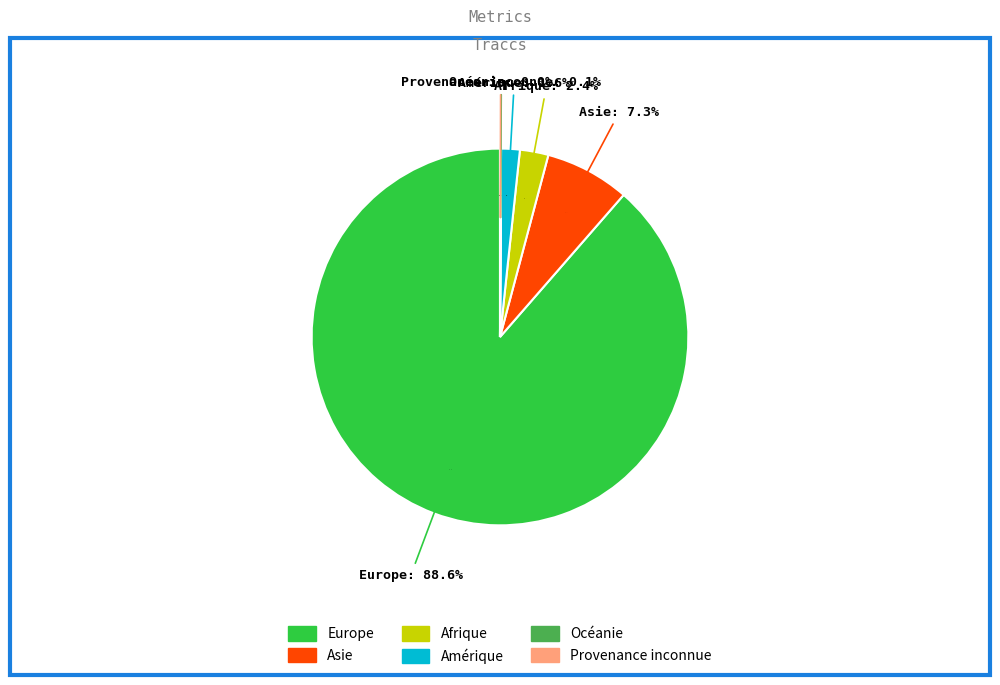

To the nearest percent, what is the difference between the Asie and Europe slice percentages?

81%